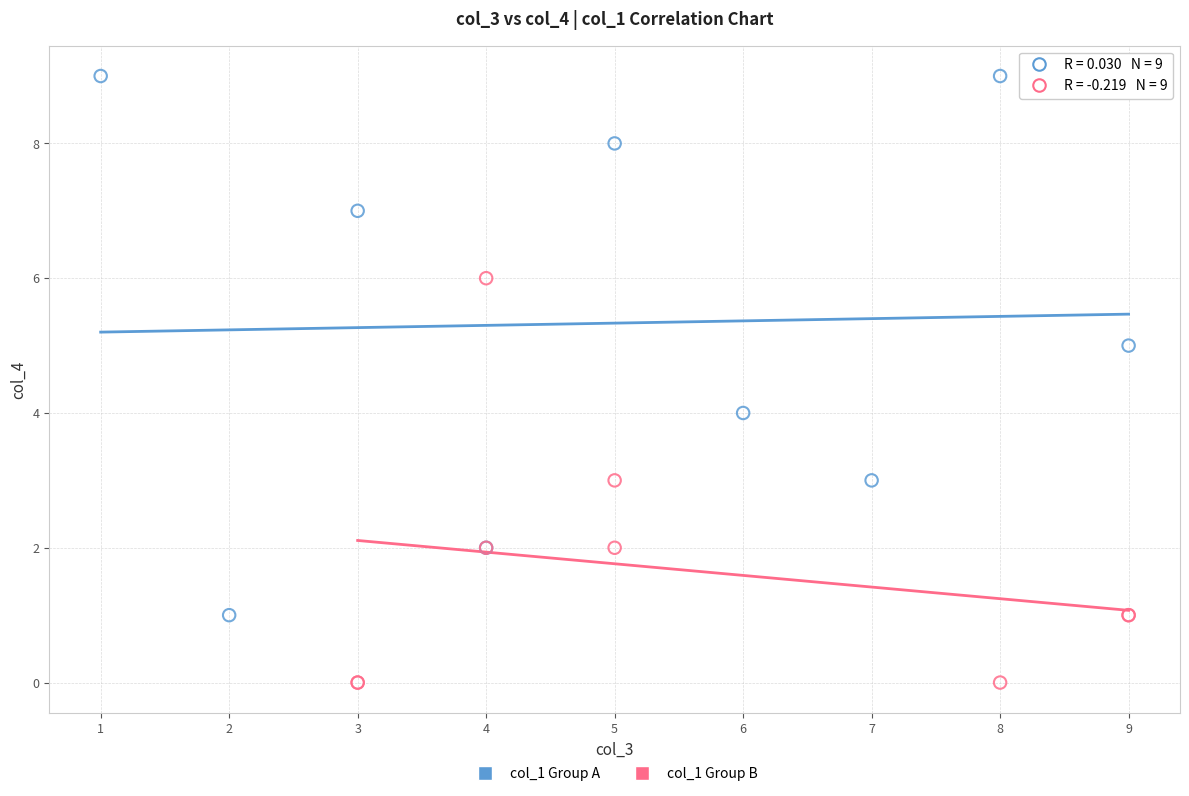

Which series reaches the minimum Y coordinate?

col_1 Group B